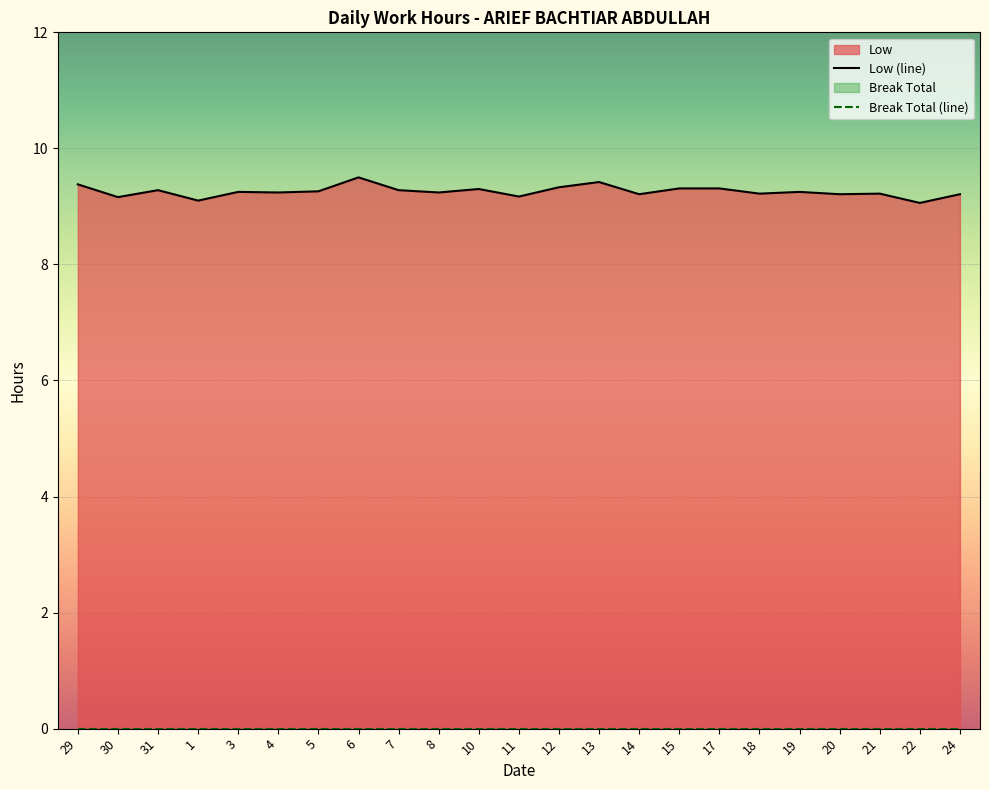

Reading right to left, what are all the values shown in this chart?

24=9.2	22=9.1	21=9.2	20=9.2	19=9.2	18=9.2	17=9.3	15=9.3	14=9.2	13=9.4	12=9.3	11=9.2	10=9.3	8=9.2	7=9.3	6=9.5	5=9.3	4=9.2	3=9.2	1=9.1	31=9.3	30=9.2	29=9.4